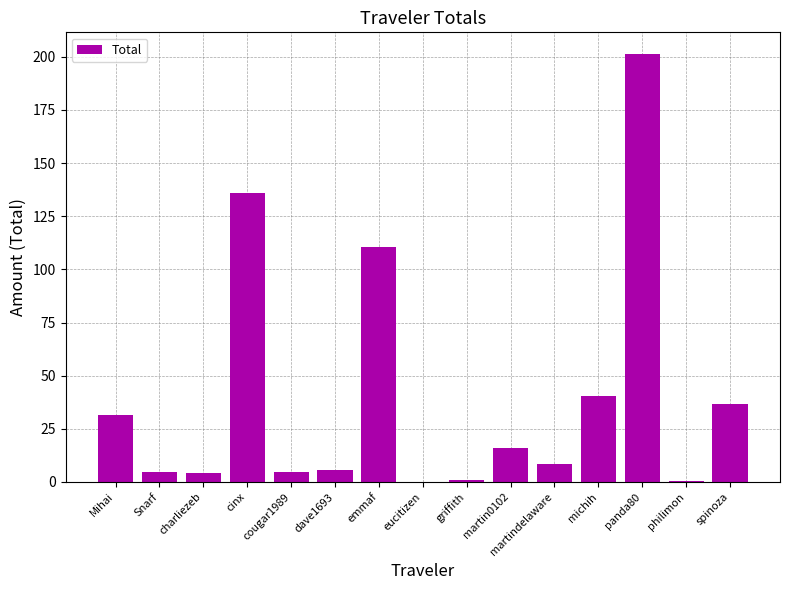

What is the average value?

40.1